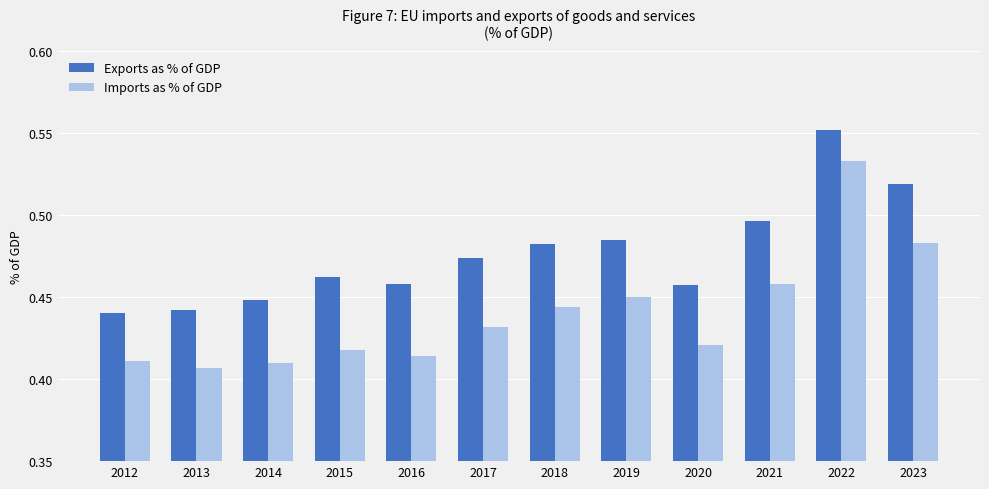

Which series has the largest total across all categories?

Exports as % of GDP